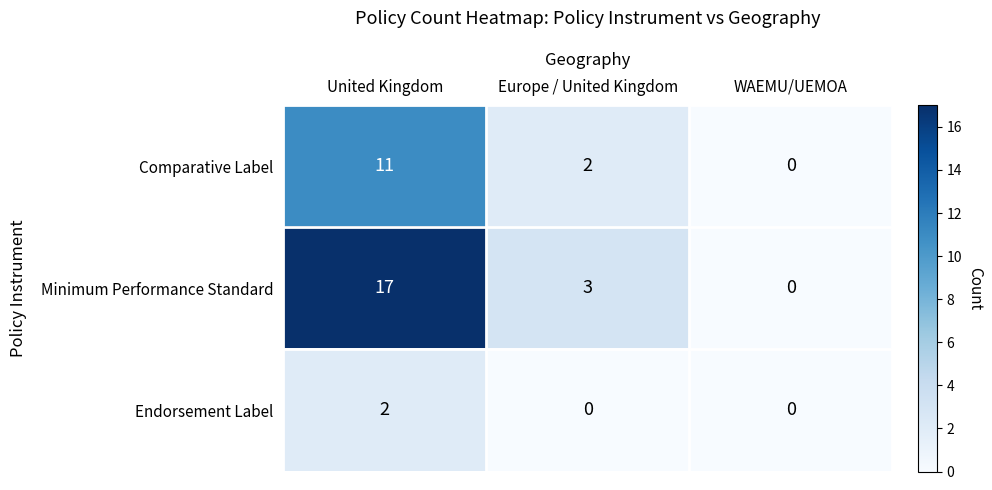

What is the average value of the Minimum Performance Standard series?

7